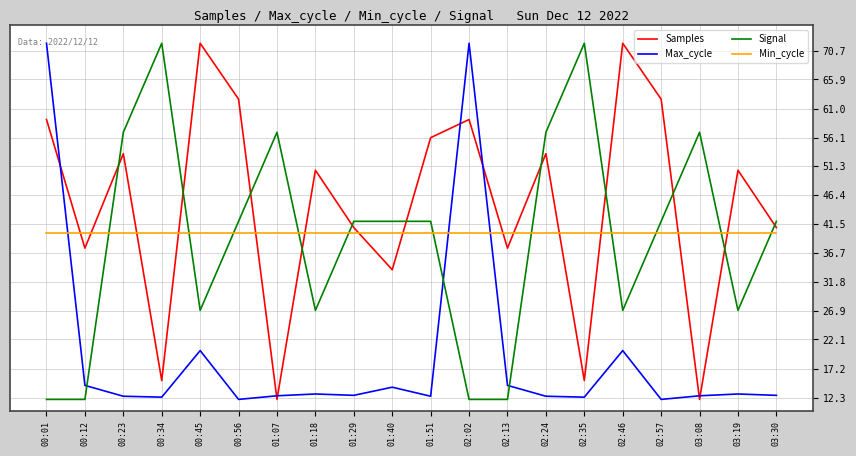

What value does the Samples series have at 00:34?

15.2